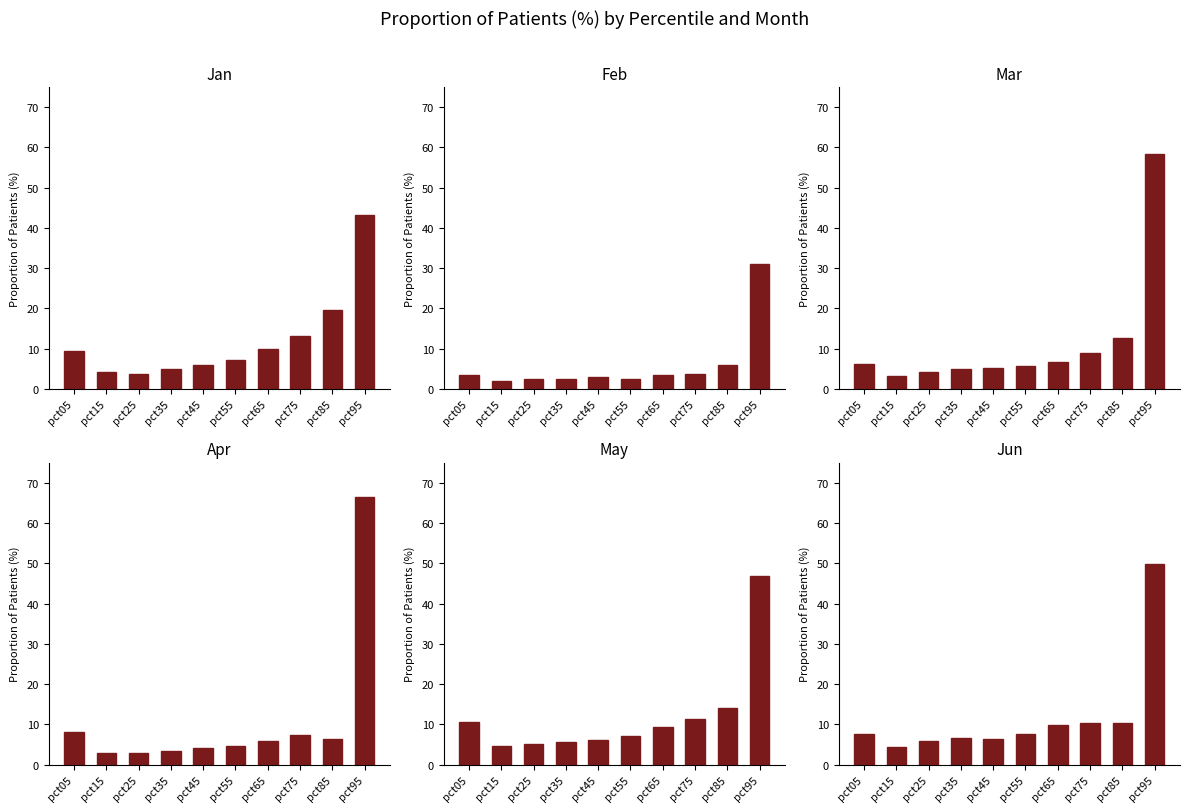

Reading left to right, what are all the values shown in this chart?

Jan: 9.4	4.2	3.6	5.1	5.9	7.3	9.9	13.2	19.6	43.3
Feb: 3.4	2.1	2.4	2.6	3.0	2.5	3.5	3.7	6.0	31.1
Mar: 6.2	3.1	4.1	5.0	5.2	5.6	6.6	8.9	12.7	58.3
Apr: 8.0	2.8	2.9	3.4	4.0	4.6	5.9	7.2	6.4	66.4
May: 10.7	4.7	5.1	5.6	6.0	7.1	9.2	11.4	14.1	46.9
Jun: 7.5	4.3	5.8	6.7	6.4	7.7	9.8	10.3	10.4	49.8